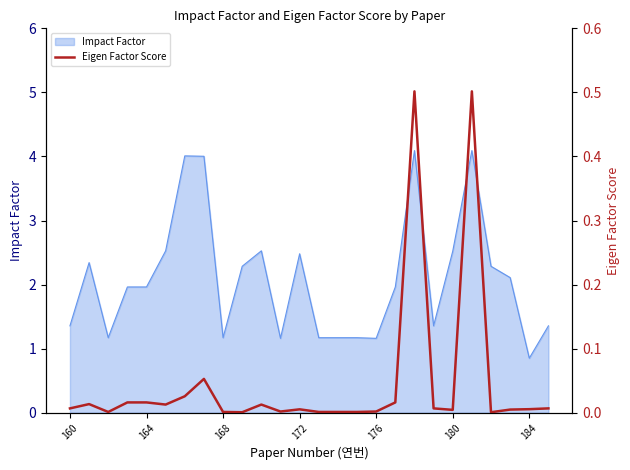

What is the maximum value for Impact Factor?

4.1